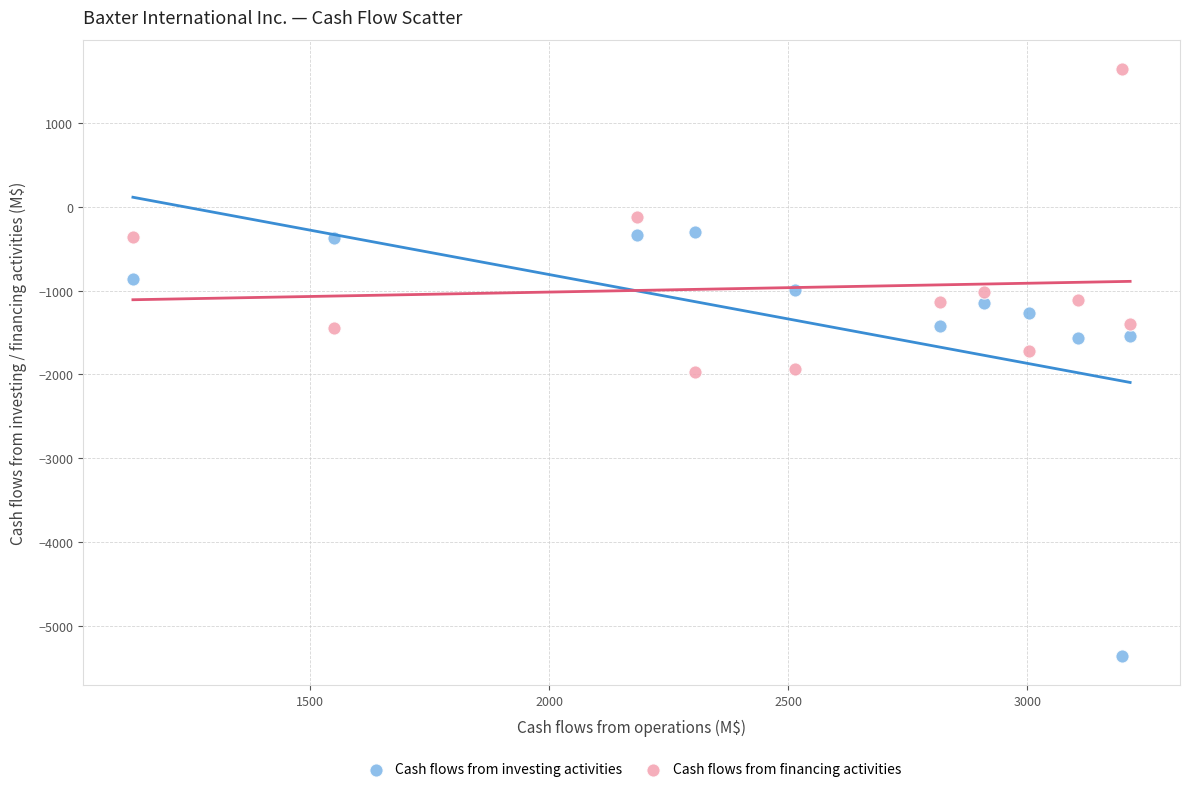

Which series reaches the minimum Y coordinate?

Cash flows from investing activities